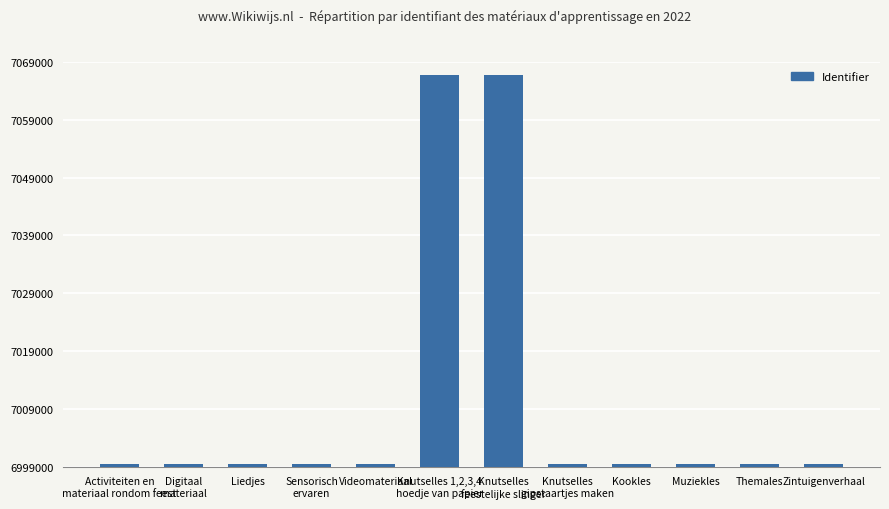

What is the minimum value shown in the chart?

6999463